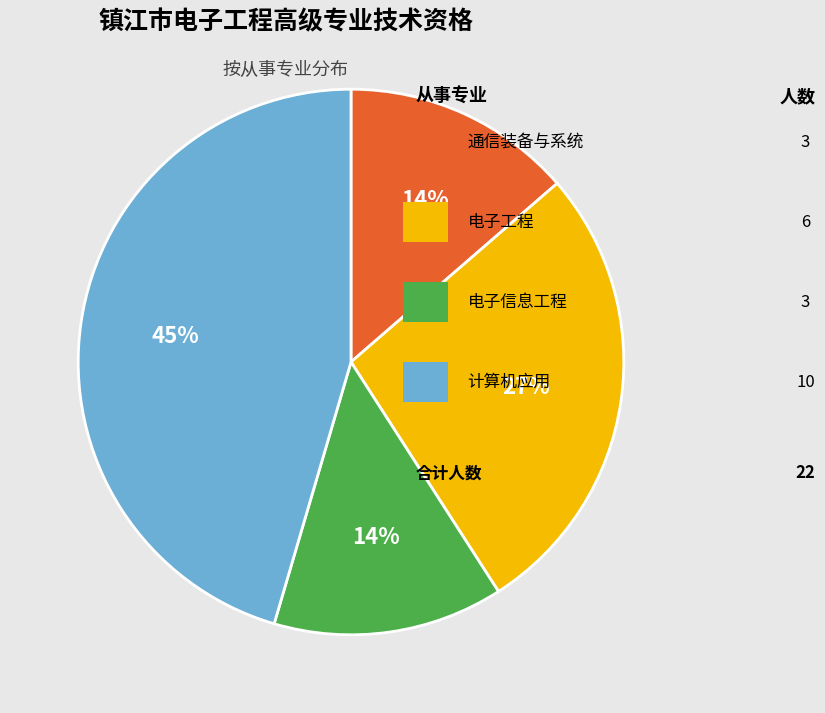

Does any single category account for the majority?

No